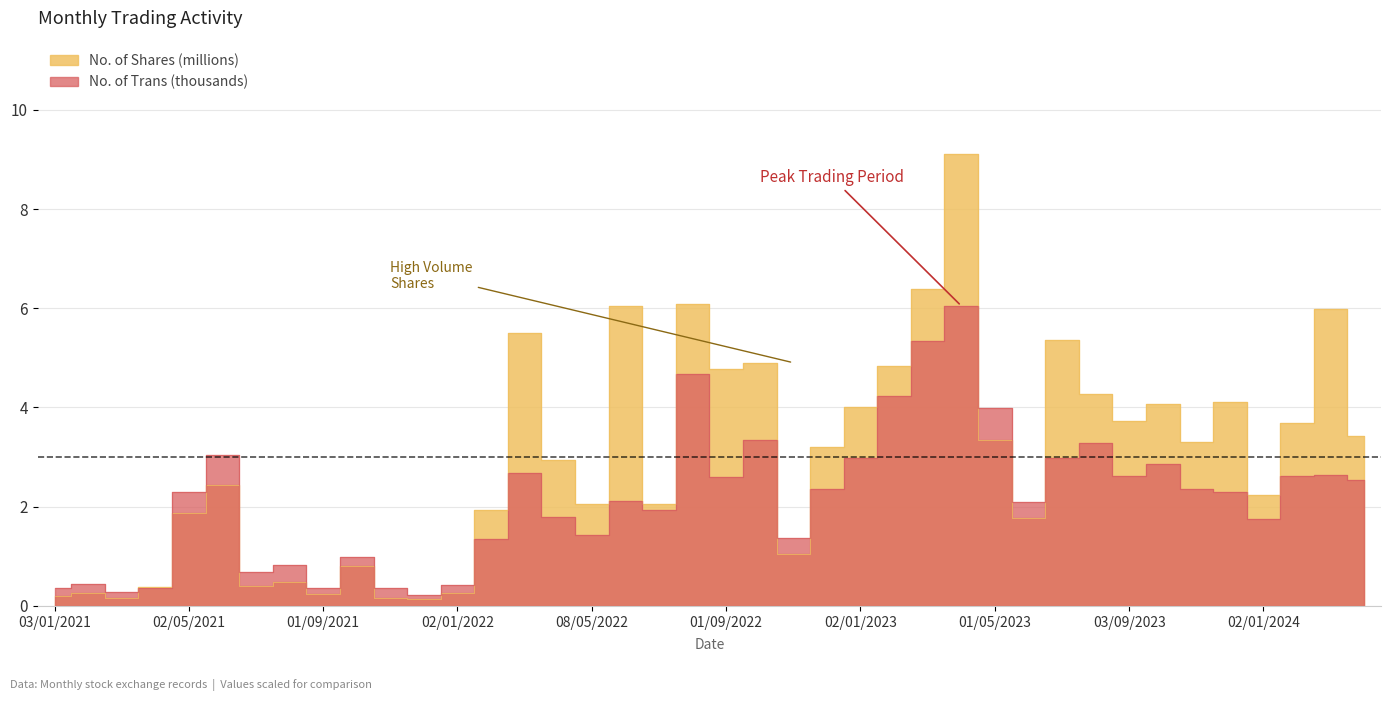

How many lines are shown in the chart?

2